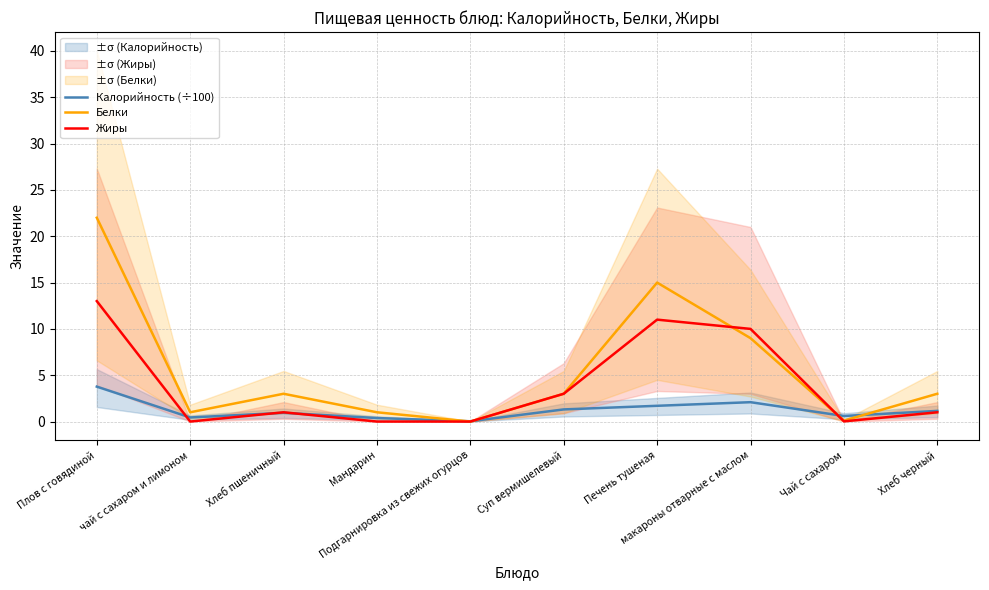

At which label is Белки closest to 11?

макароны отварные с маслом